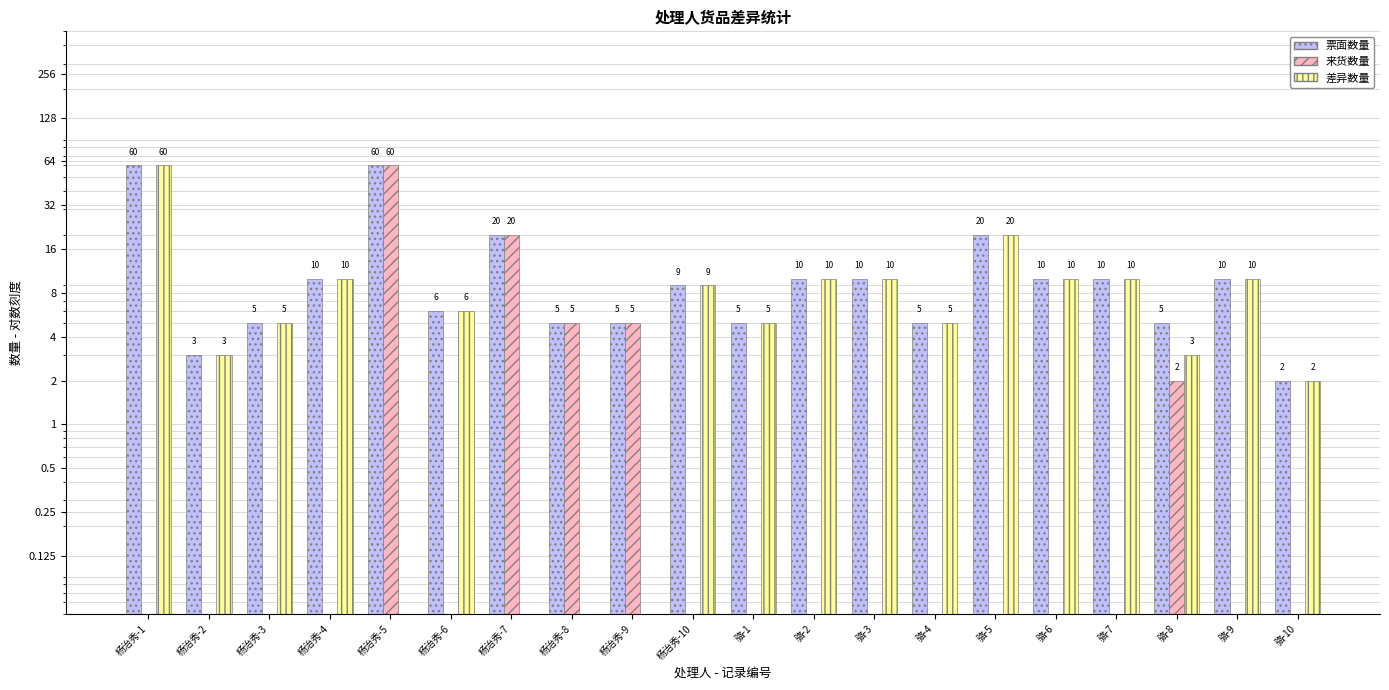

List the series in order of their peak value, highest first.

票面数量, 来货数量, 差异数量